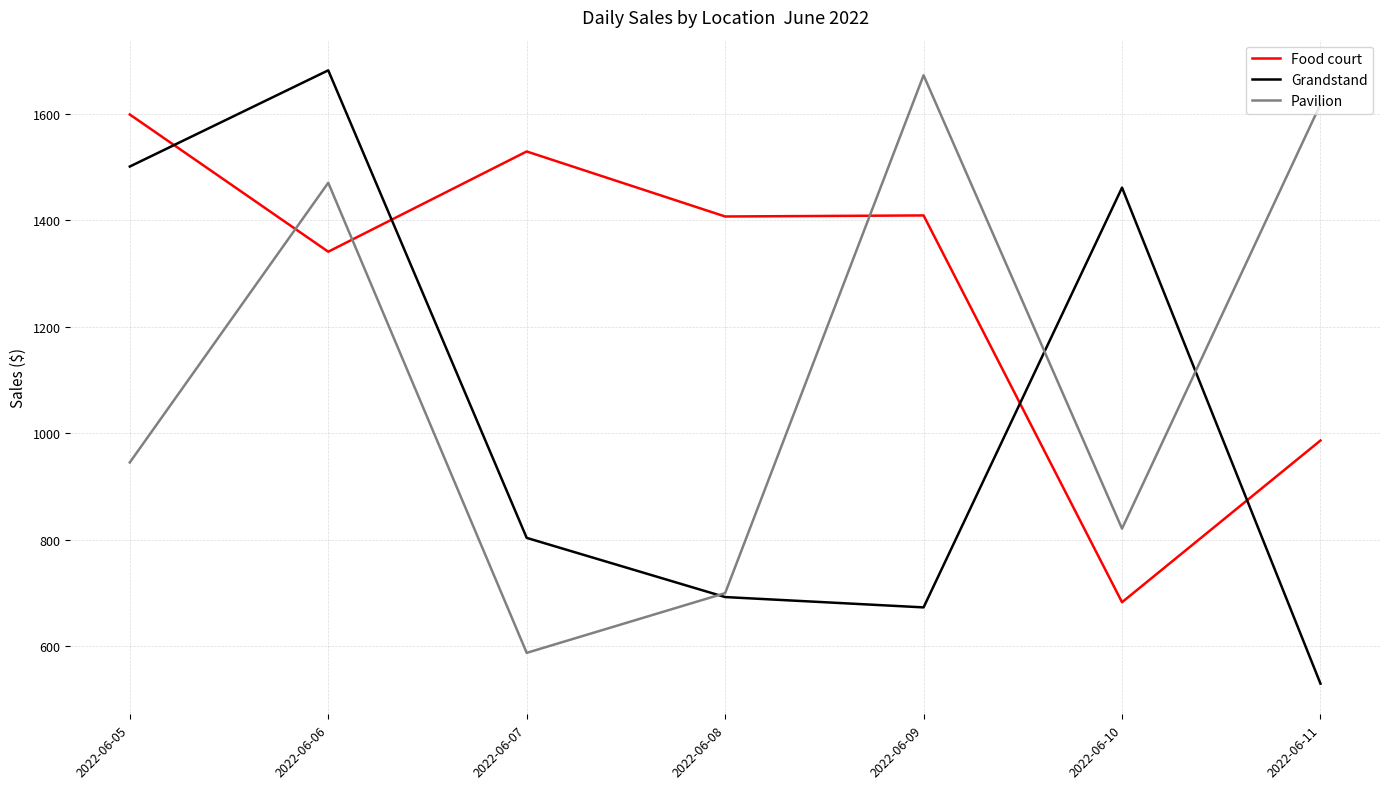

True or false: Grandstand and Pavilion cross at least once.

True